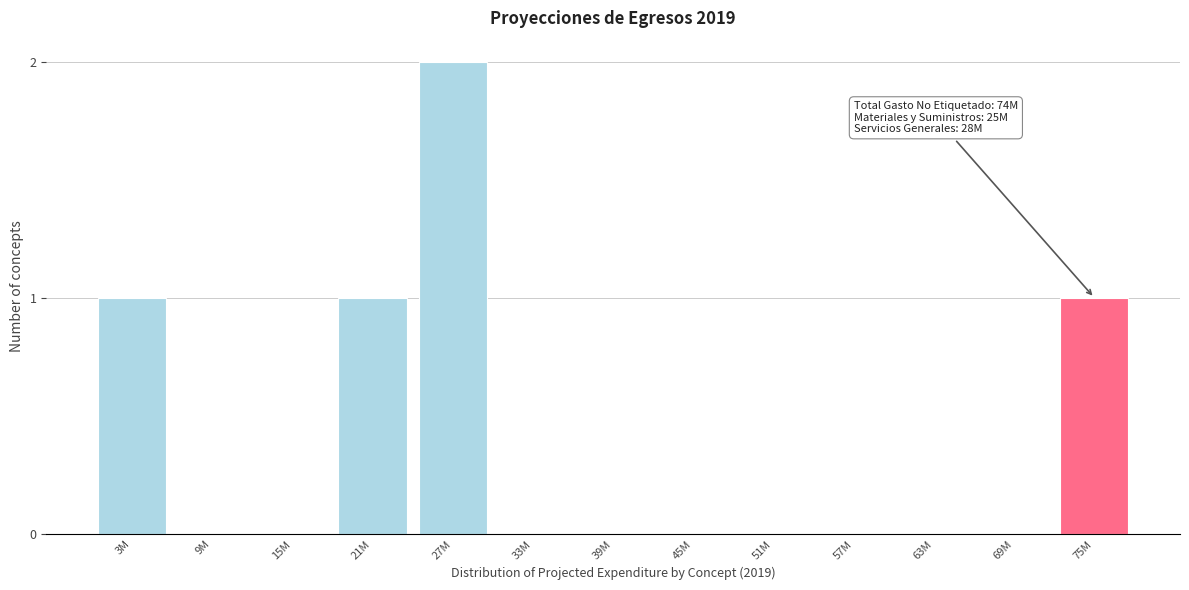

Reading left to right, list all the values displayed in this chart.

3M=1	9M=0	15M=0	21M=1	27M=2	33M=0	39M=0	45M=0	51M=0	57M=0	63M=0	69M=0	75M=1